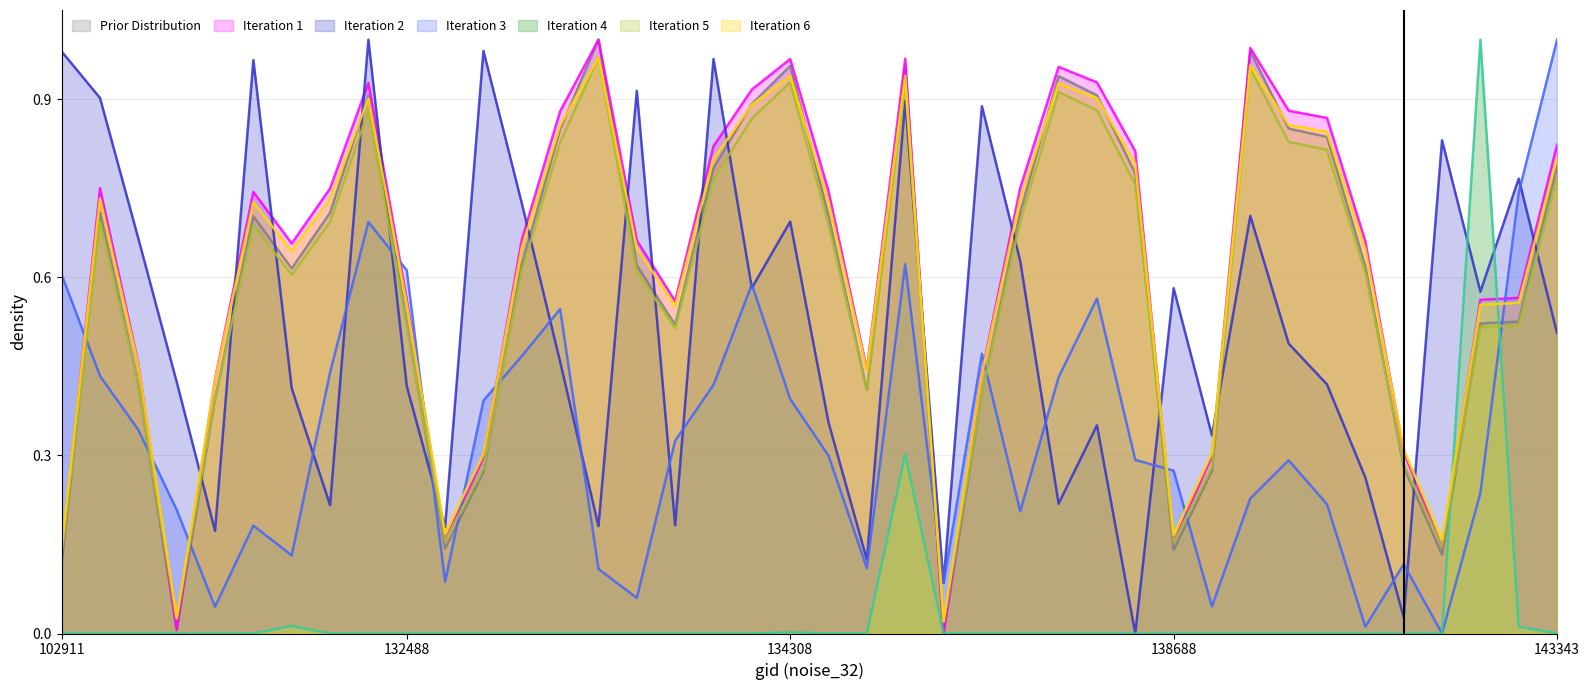

What is the difference between the highest and lowest values at 133404?

0.9